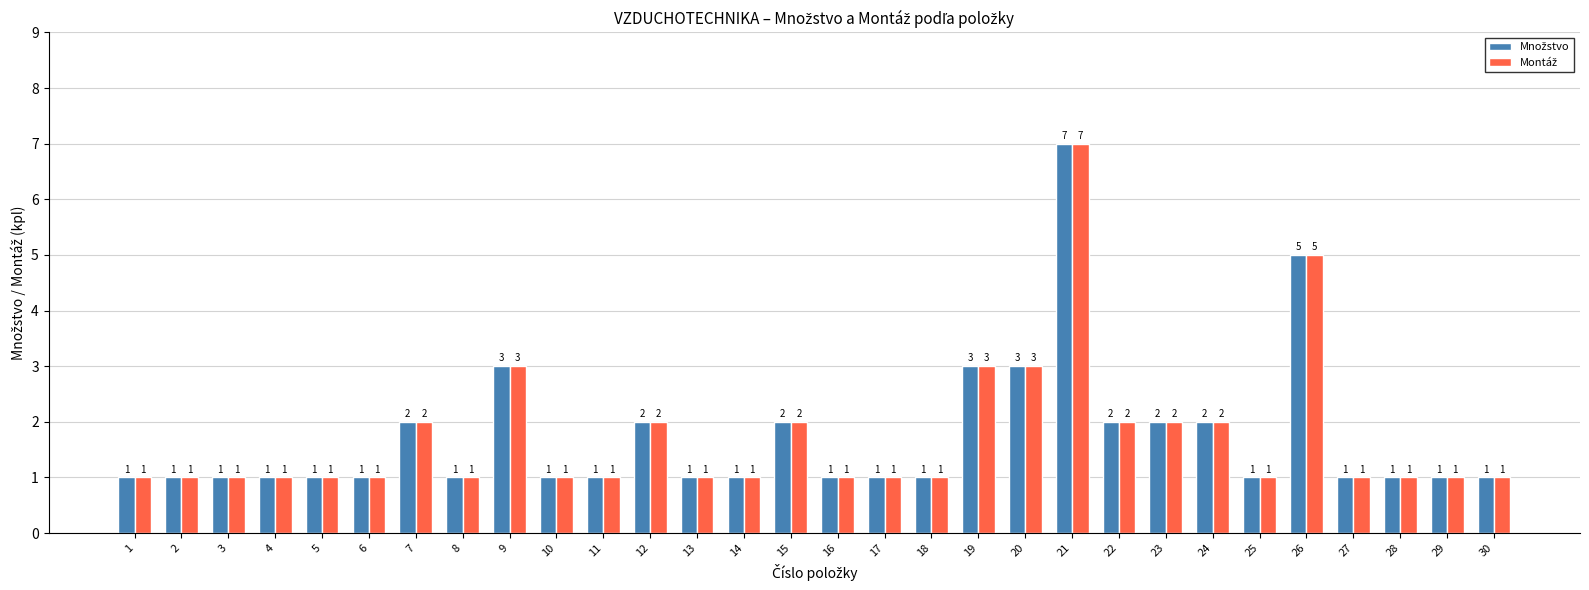

How many data points does each series have?

30